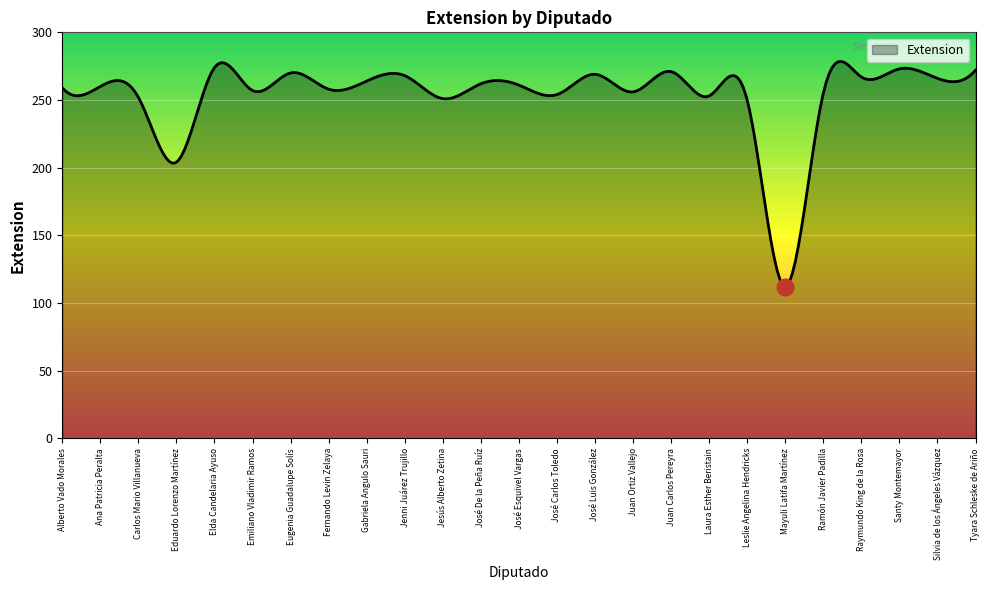

What is the difference between the maximum and minimum values?

166.3